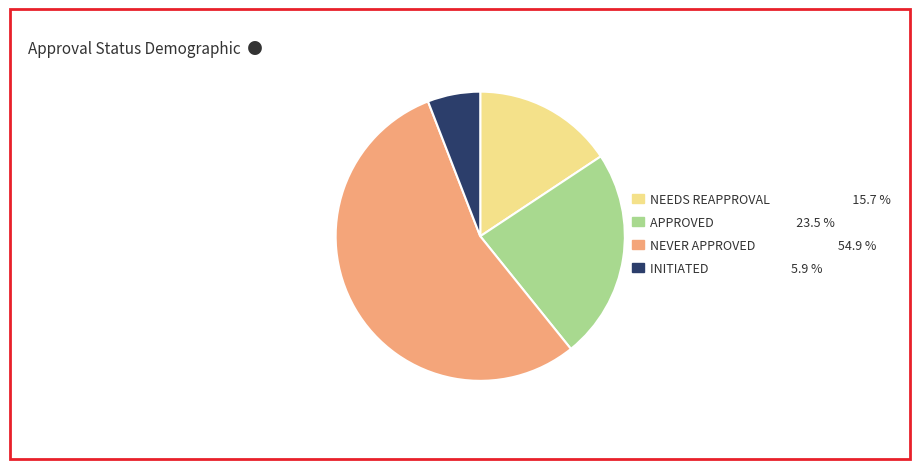

Combined, do NEEDS REAPPROVAL 15.7 % and APPROVED 23.5 % account for over 50%?

No